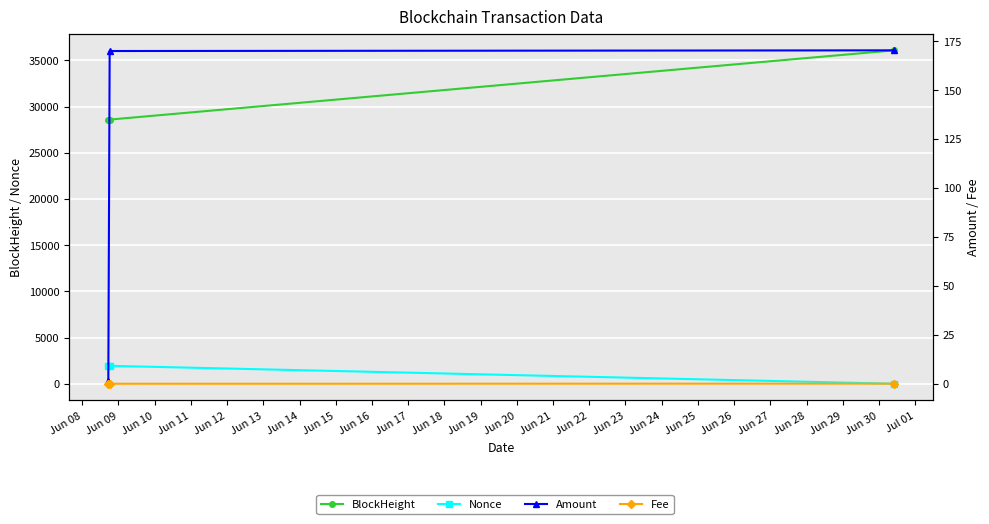

Count the Fee values in the range 0 to 1.

3